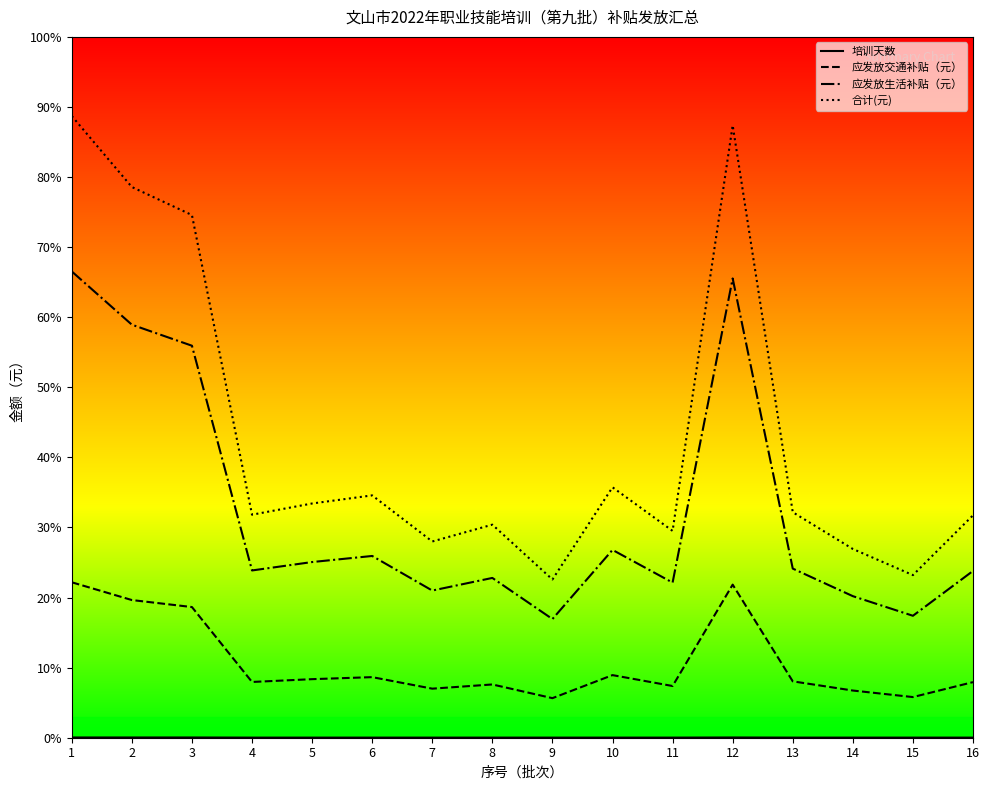

Is this an area chart (filled region under the line)?

No